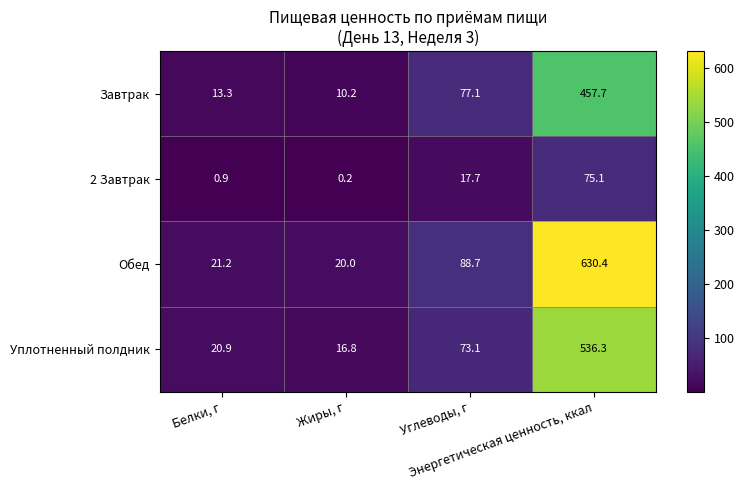

What is the highest value of the Уплотненный полдник series?

536.3